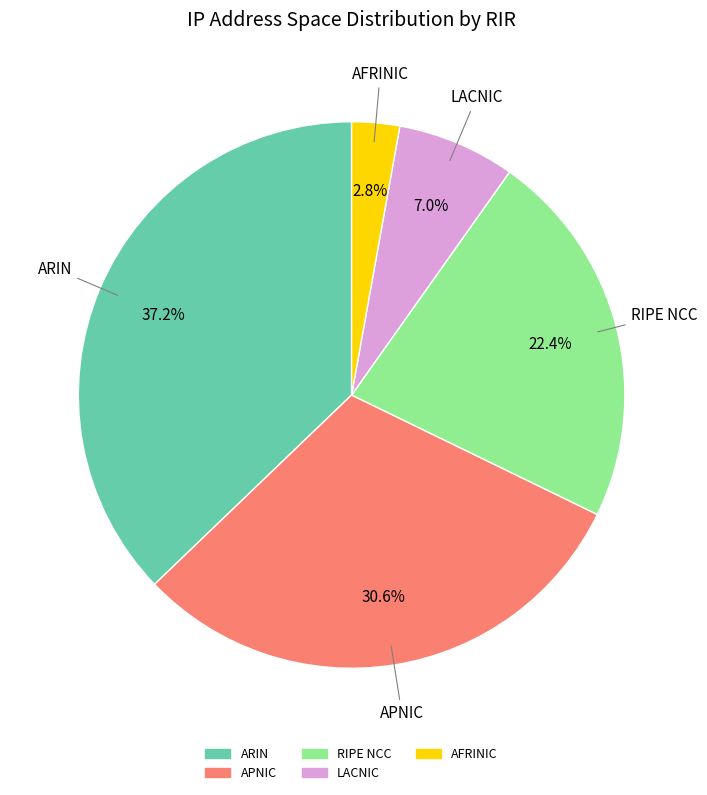

The ARIN slice represents 37% of the pie. True or false?

True